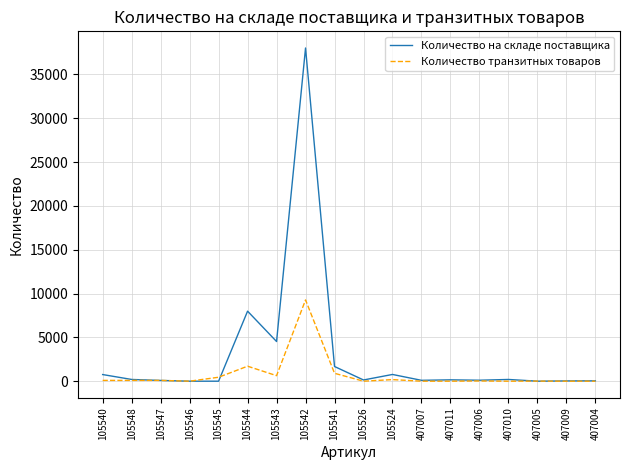

Rank the series by their maximum value, from lowest to highest.

Количество транзитных товаров, Количество на складе поставщика